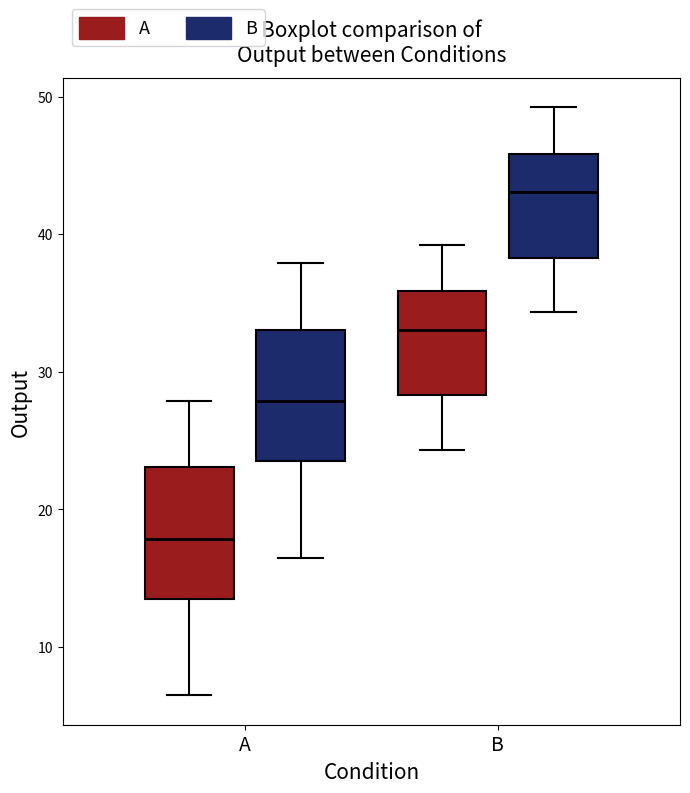

Where does the lower whisker of the box for B (A) end on the y-axis? The values are not printed on the chart, so give them approximately, as read against the axis.

24